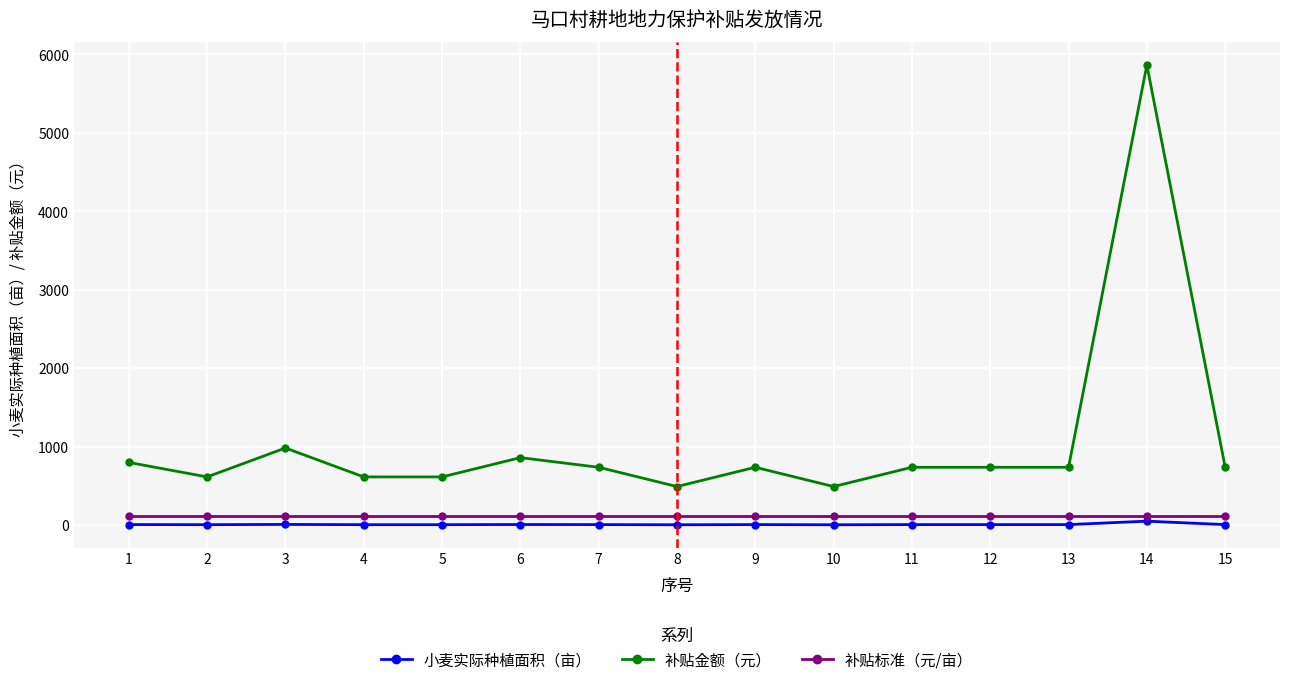

True or false: 补贴金额（元） and 补贴标准（元/亩） cross at least once.

False